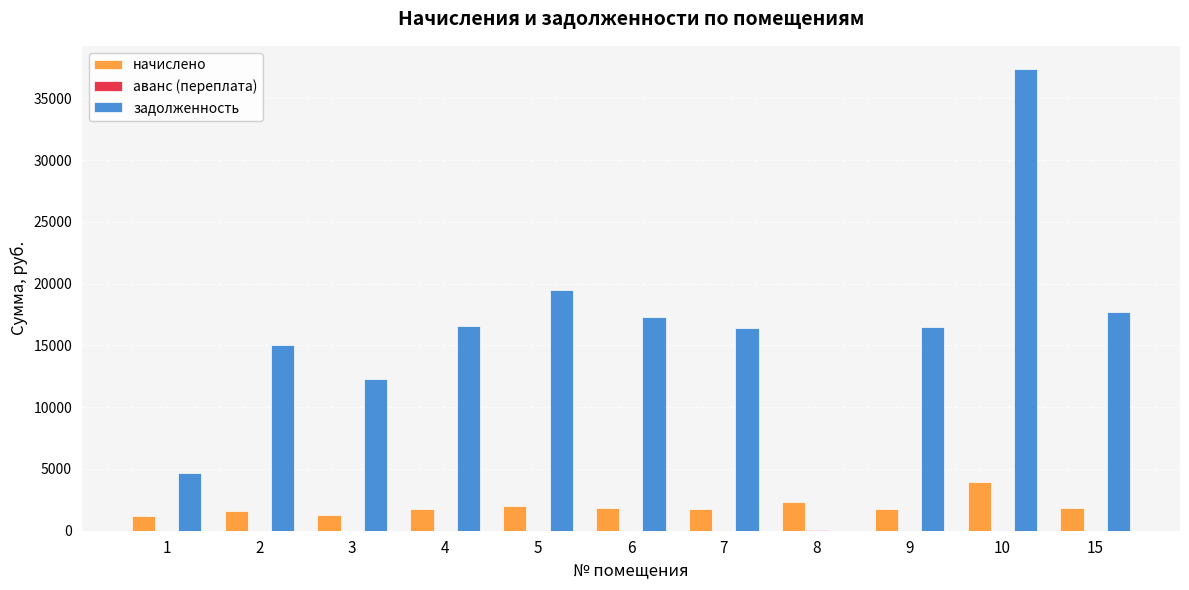

What is the highest value of the начислено series?

3915.7